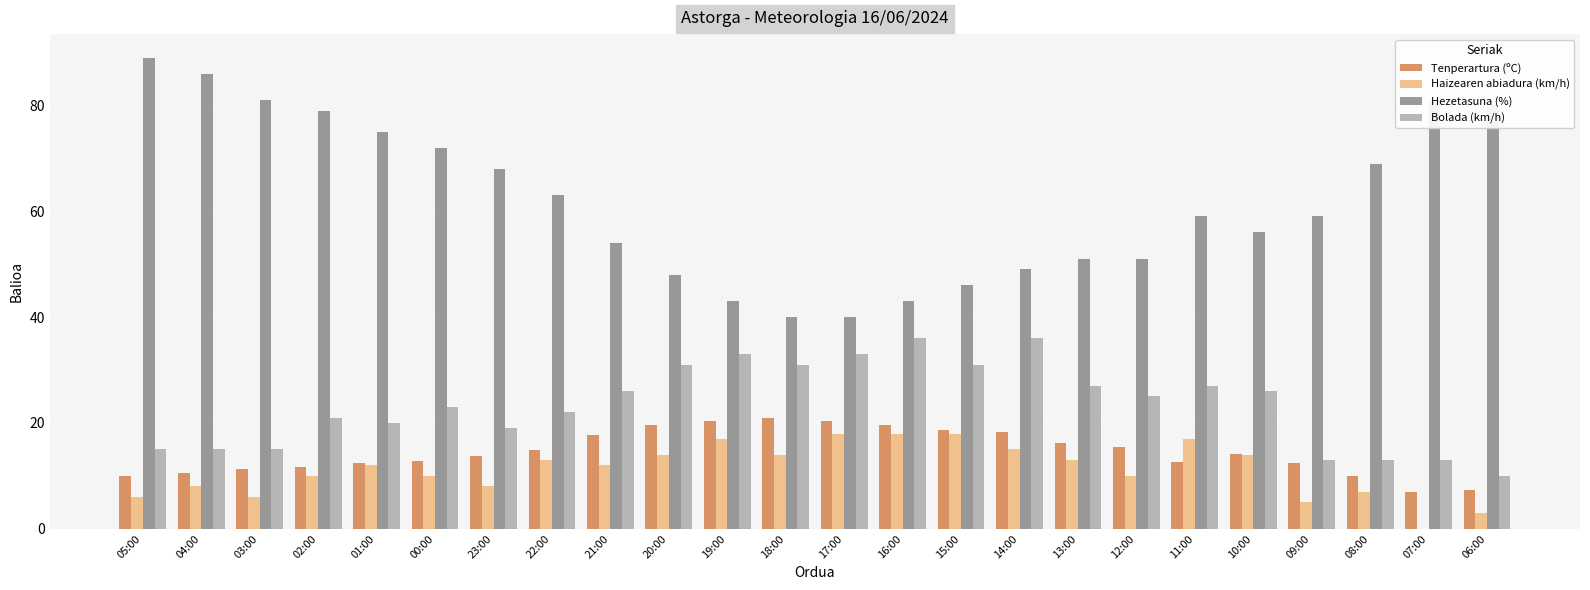

True or false: Haizearen abiadura (km/h) has a value of 22.8 at 20:00.

False